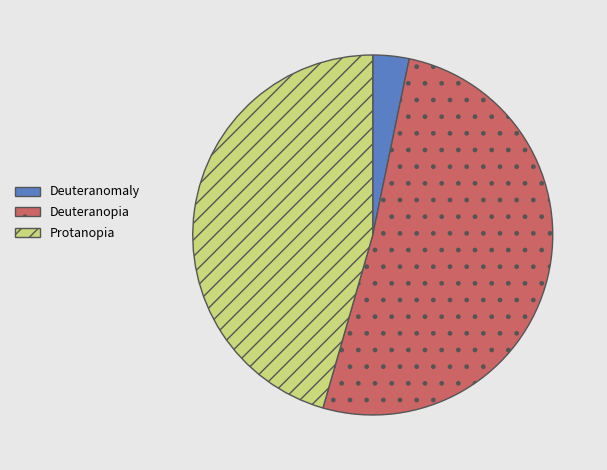

Which has a higher value, Deuteranomaly or Deuteranopia?

Deuteranopia